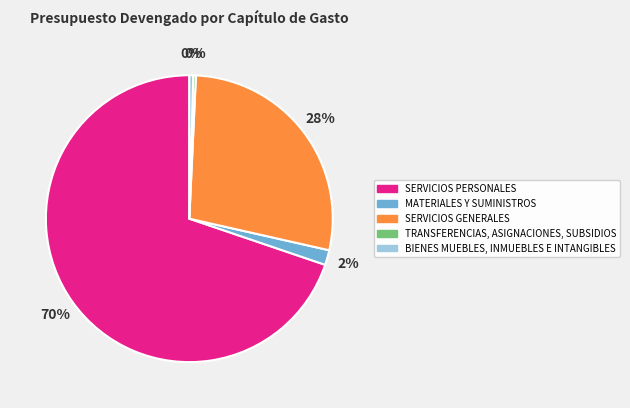

Is SERVICIOS PERSONALES the majority of the pie?

Yes